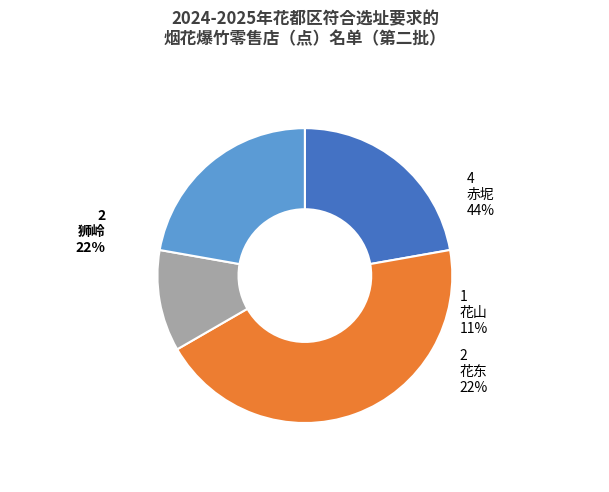

What is the change in value from 赤坭 to 花东?

-2